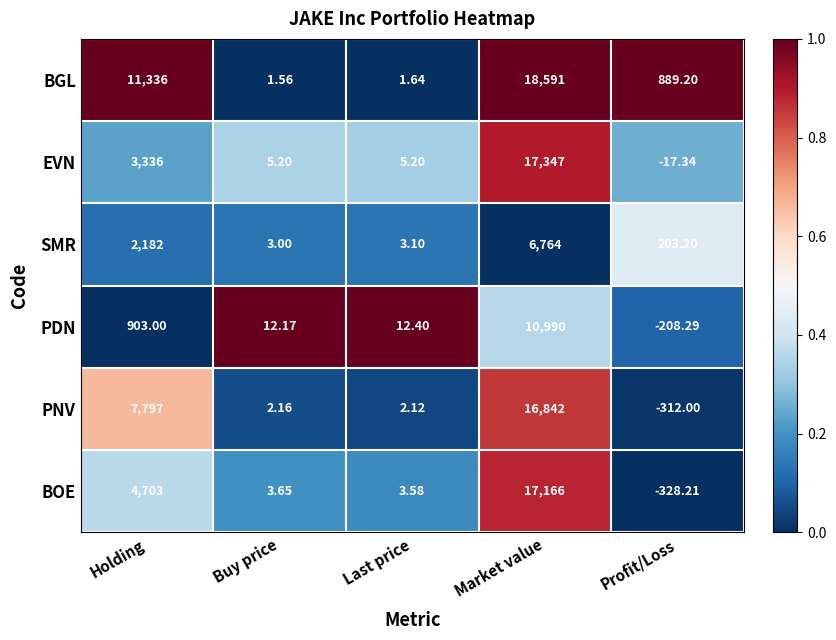

At how many categories does at least one series exceed 0?

5